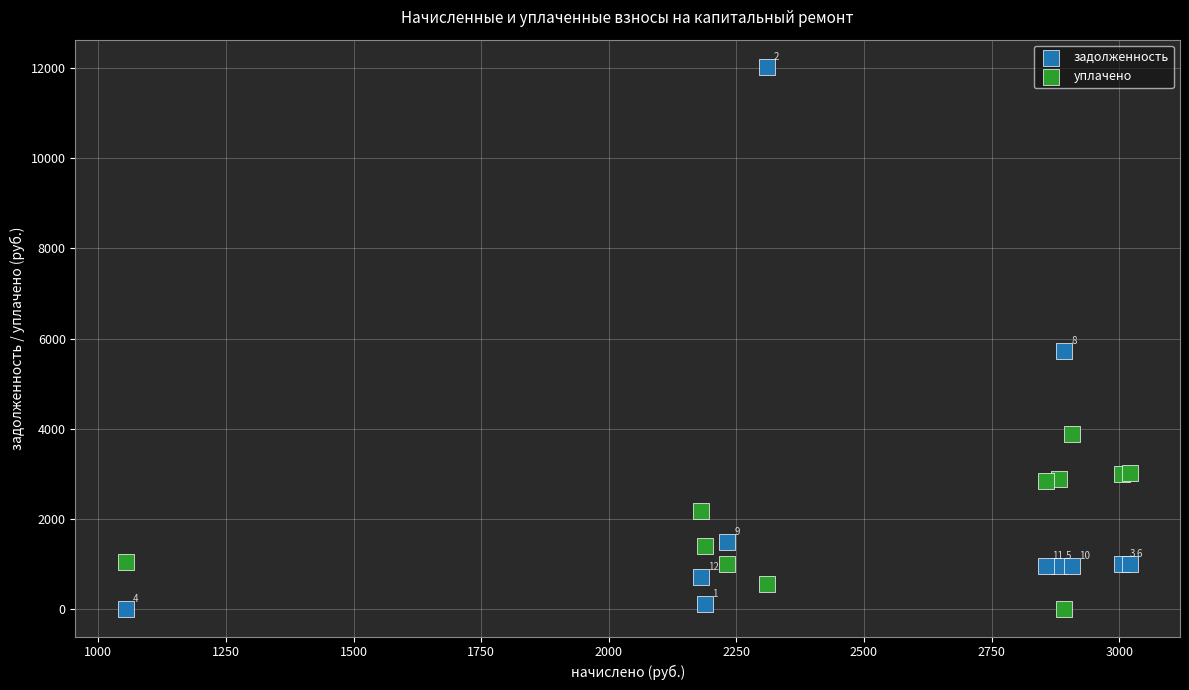

Which series reaches the maximum Y coordinate?

задолженность